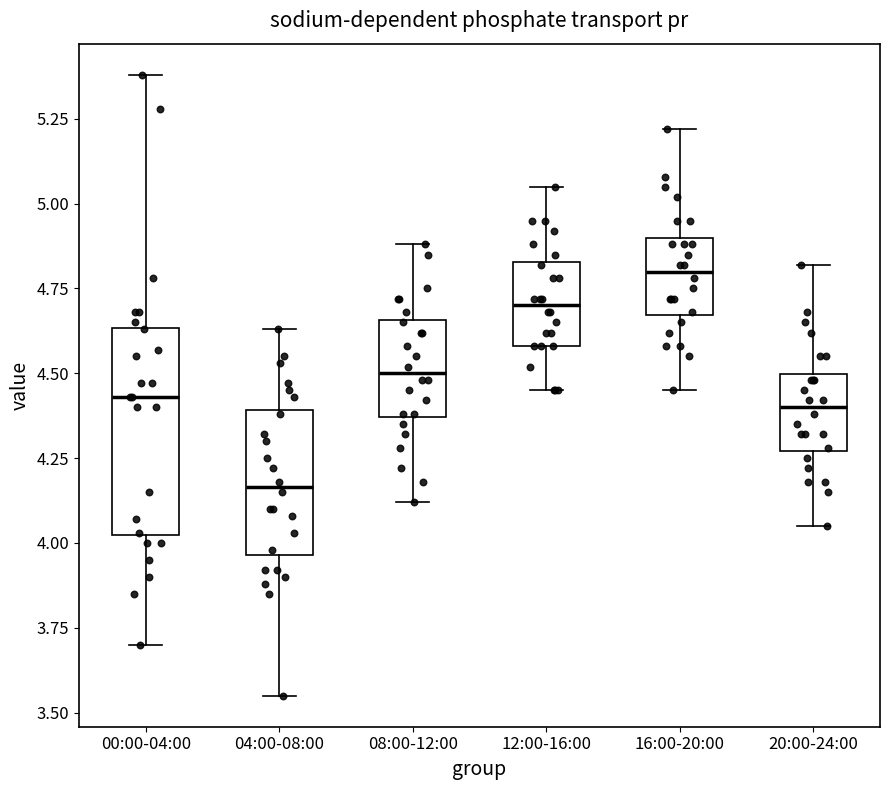

Reading left to right, read every box against the y-axis: the position of its median line, the range the box covers, and the ends of its whiskers. The values are not printed on the chart, so give them approximately, as read against the axis.

00:00-04:00: median 4.45, box 4.00 to 4.65, whiskers 3.70 to 5.40
04:00-08:00: median 4.15, box 3.95 to 4.40, whiskers 3.55 to 4.65
08:00-12:00: median 4.50, box 4.35 to 4.65, whiskers 4.10 to 4.90
12:00-16:00: median 4.70, box 4.60 to 4.85, whiskers 4.45 to 5.05
16:00-20:00: median 4.80, box 4.65 to 4.90, whiskers 4.45 to 5.20
20:00-24:00: median 4.40, box 4.25 to 4.50, whiskers 4.05 to 4.80